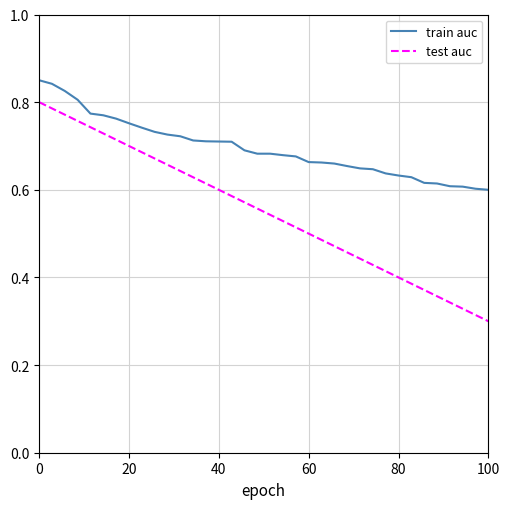

Which series has the largest range (max minus min)?

test auc